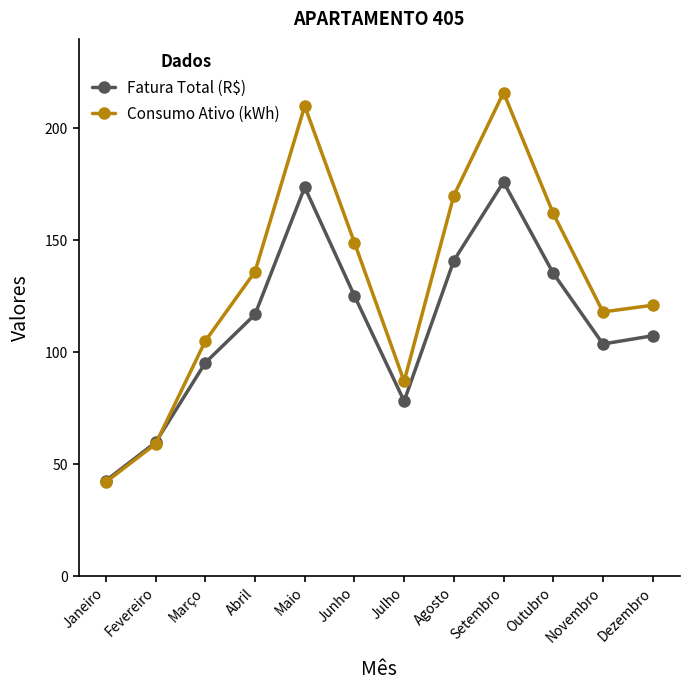

How many interior local peaks does the Consumo Ativo (kWh) series have?

2